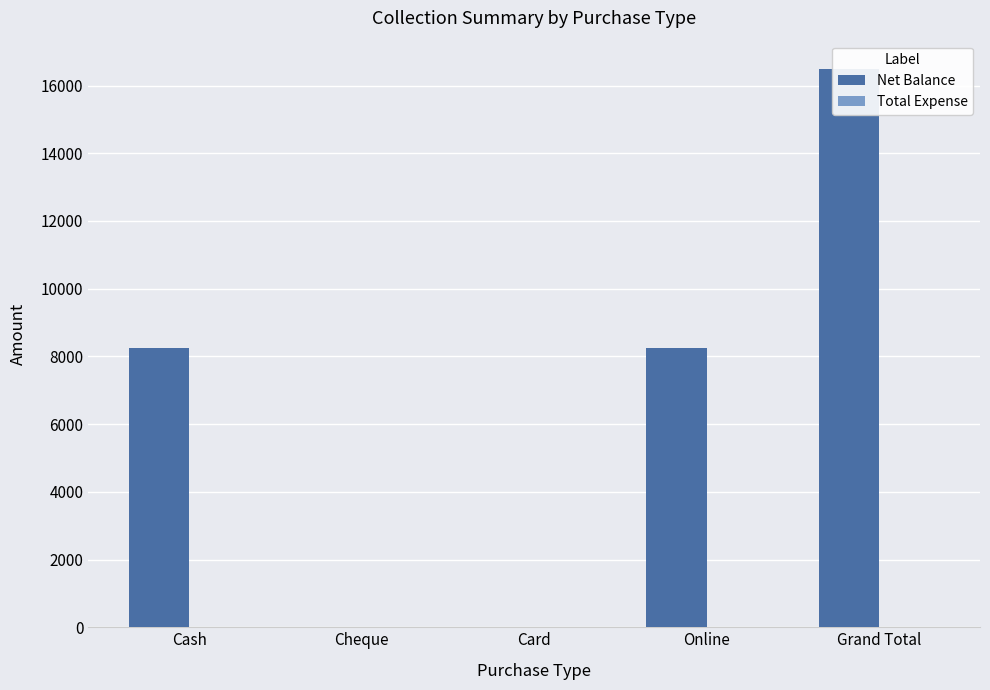

Does the chart contain stacked bars?

No